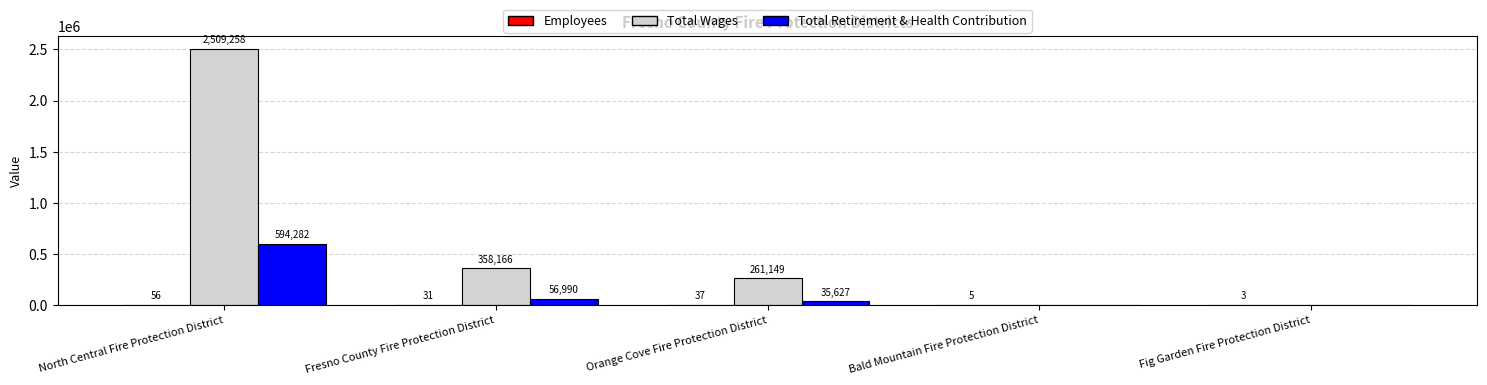

True or false: Total Retirement & Health Contribution has a value of 56990 at Fresno County Fire Protection District.

True